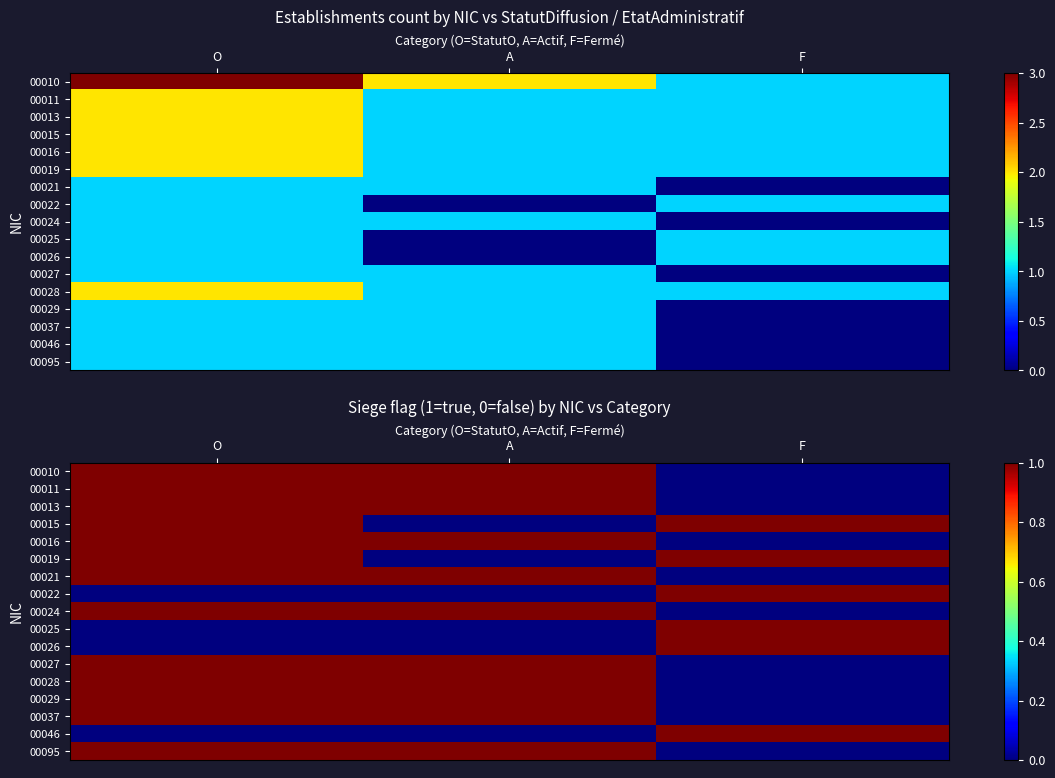

How many values in the 00026 series exceed 0?

1